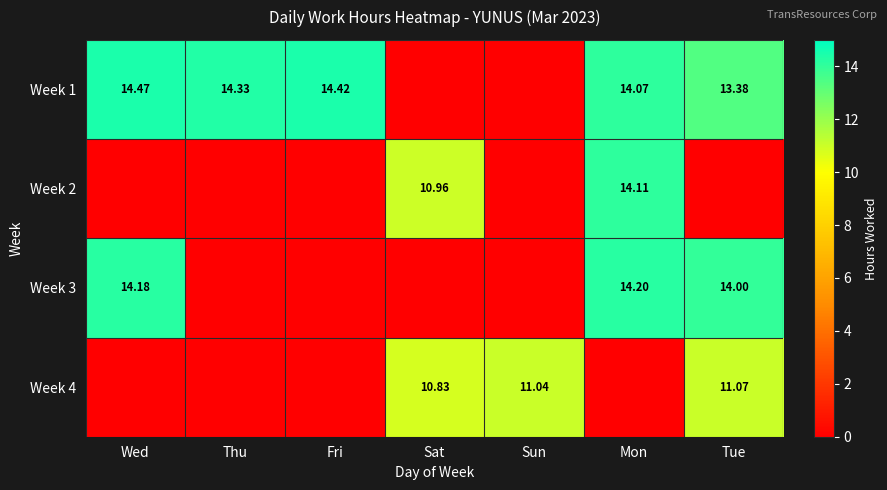

What value does the Week 3 series have at Wed?

14.2